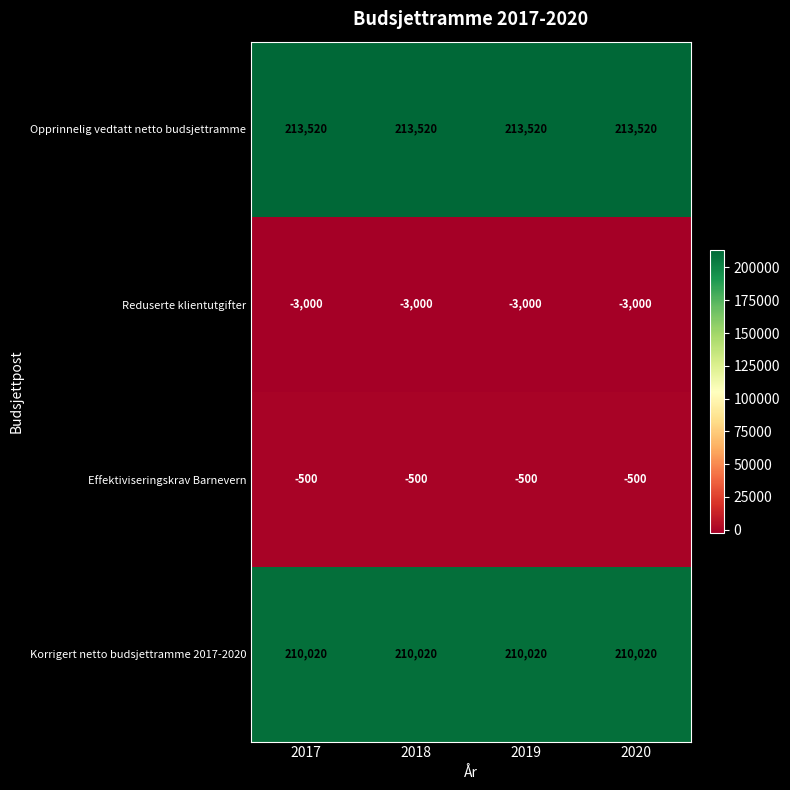

The Korrigert netto budsjettramme 2017-2020 series shows 210020 at 2020. True or false?

True